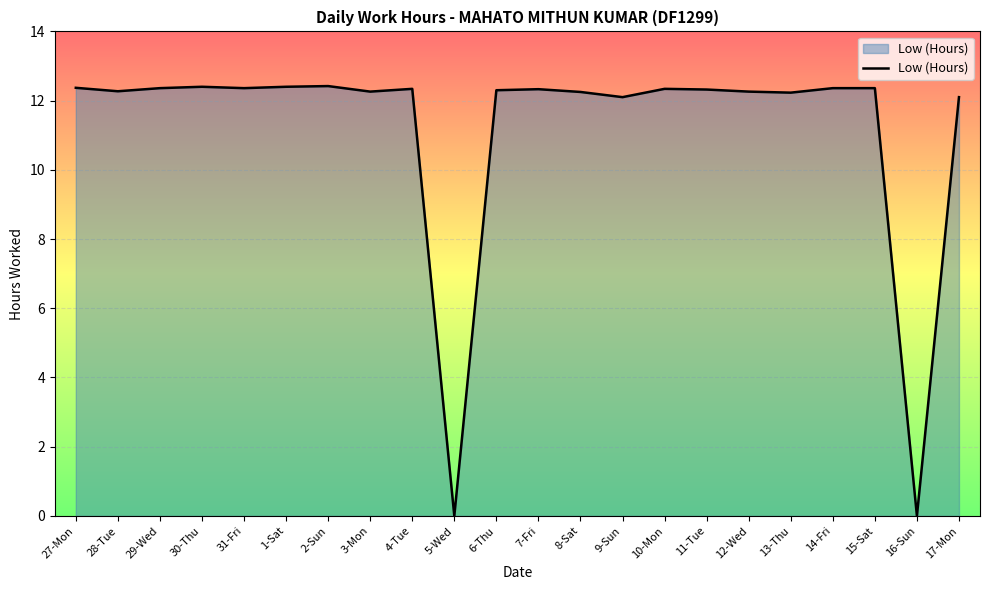

What is the approximate value at 12-Wed?

12.3